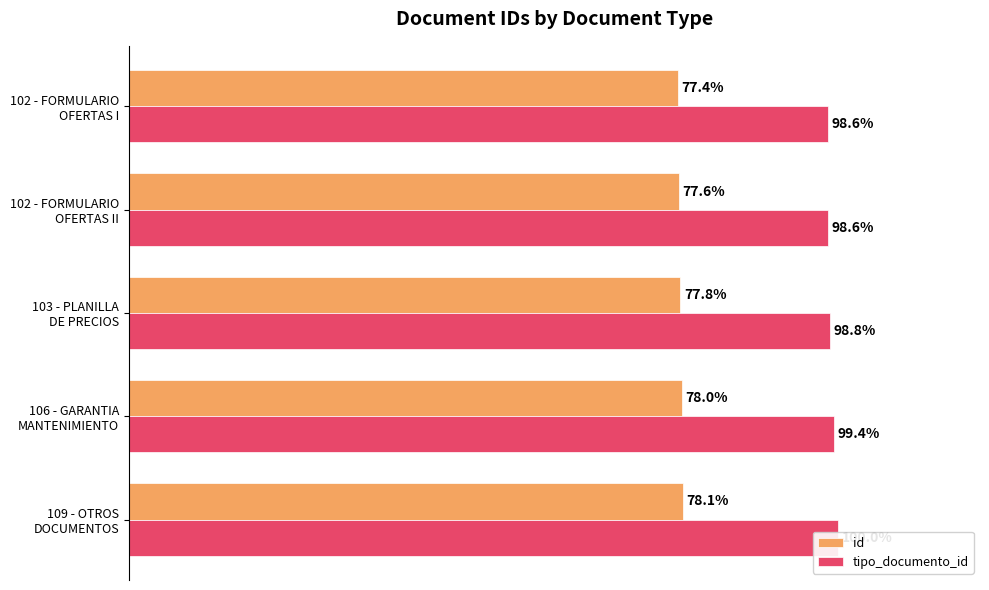

Read the tipo_documento_id value at 109 - OTROS DOCUMENTOS.

100.0